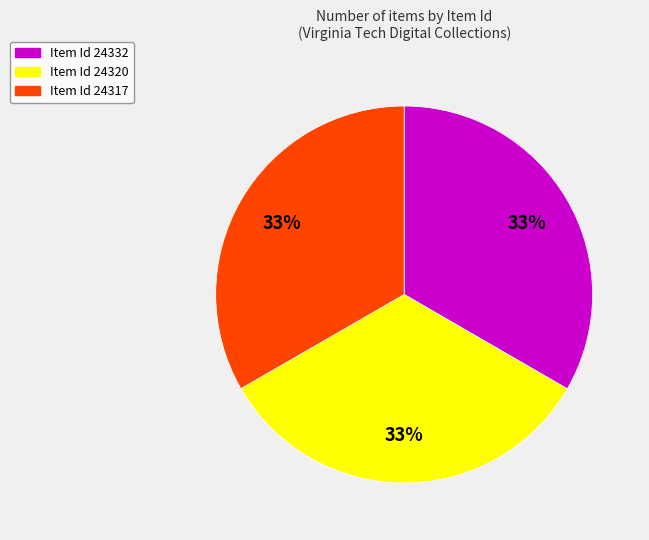

To the nearest percent, what is the average slice percentage?

33%